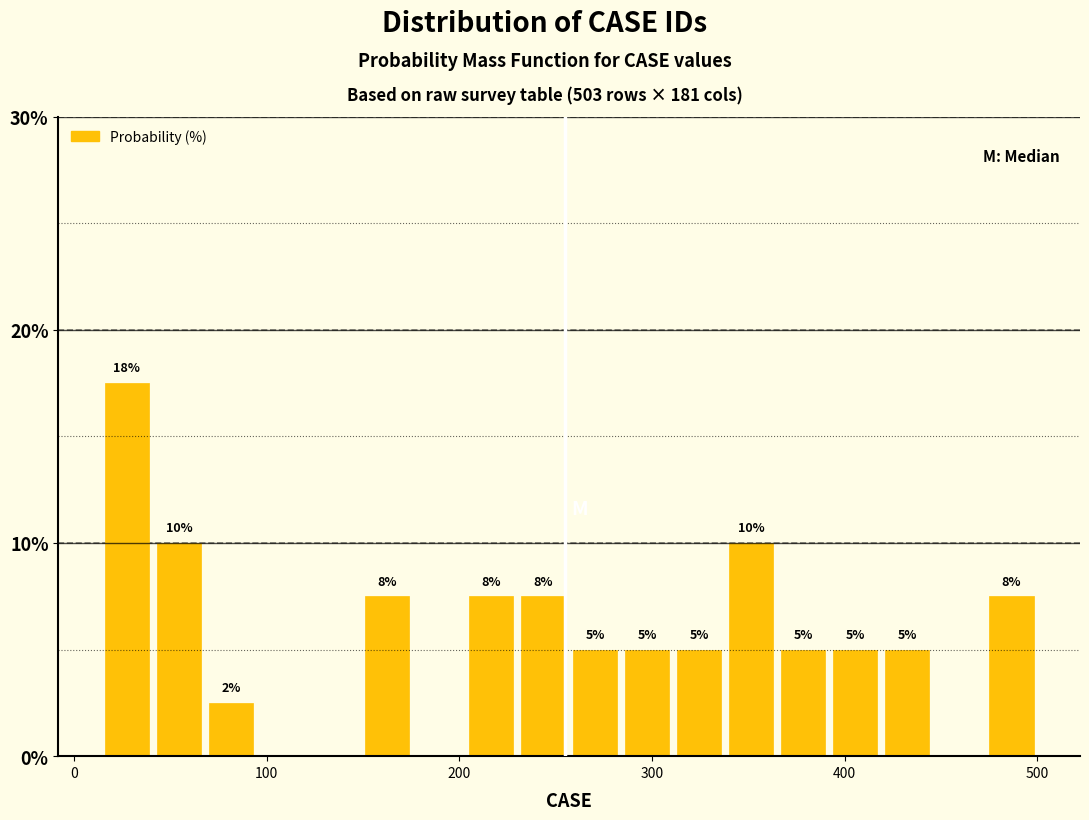

Around what value on the x-axis is the tallest bar? Give the approximate position of its centre, as read against the axis.

30